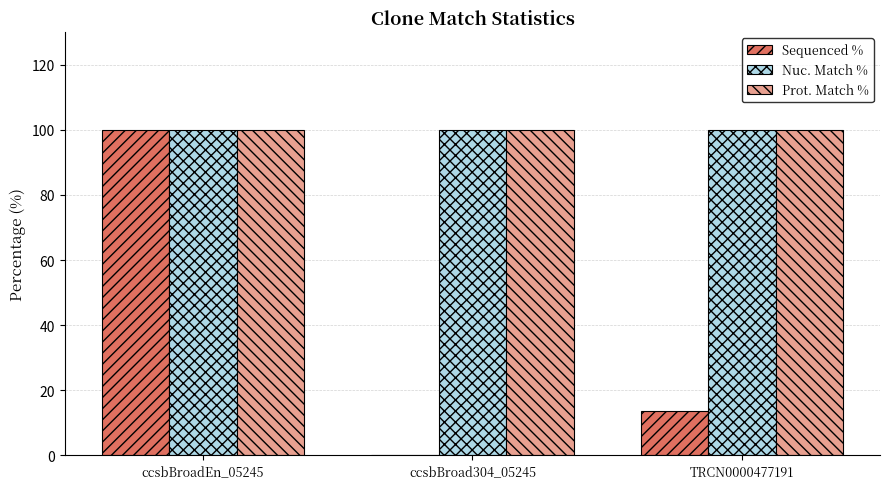

Count the number of data series in this chart.

3